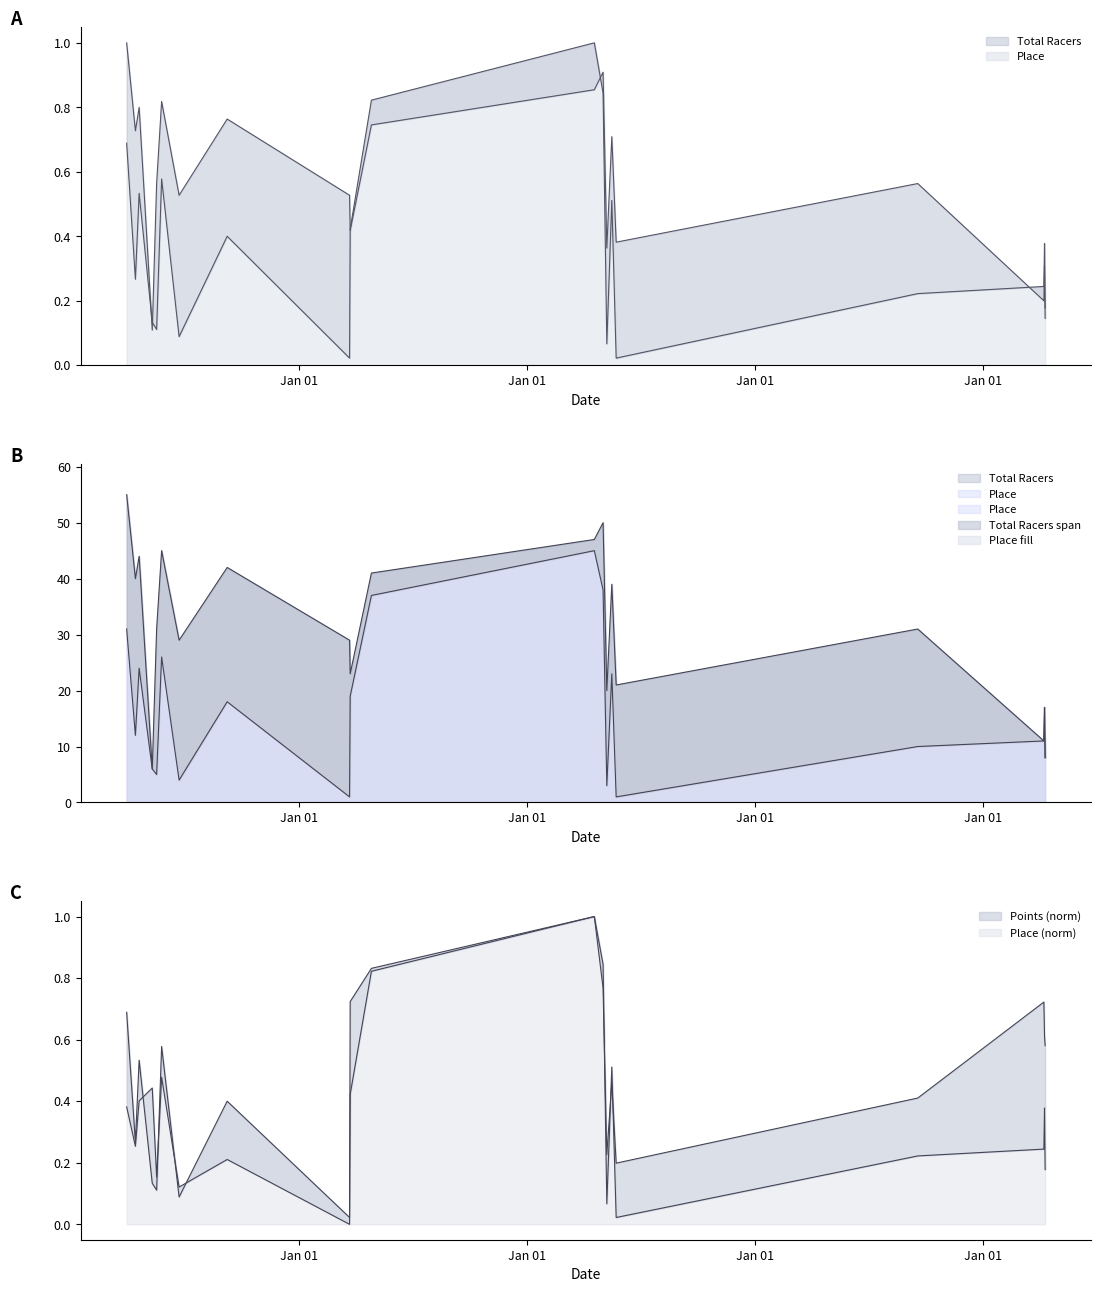

What is the difference between the Total Racers values at 2014-05-17 and 2014-04-19?

0.1